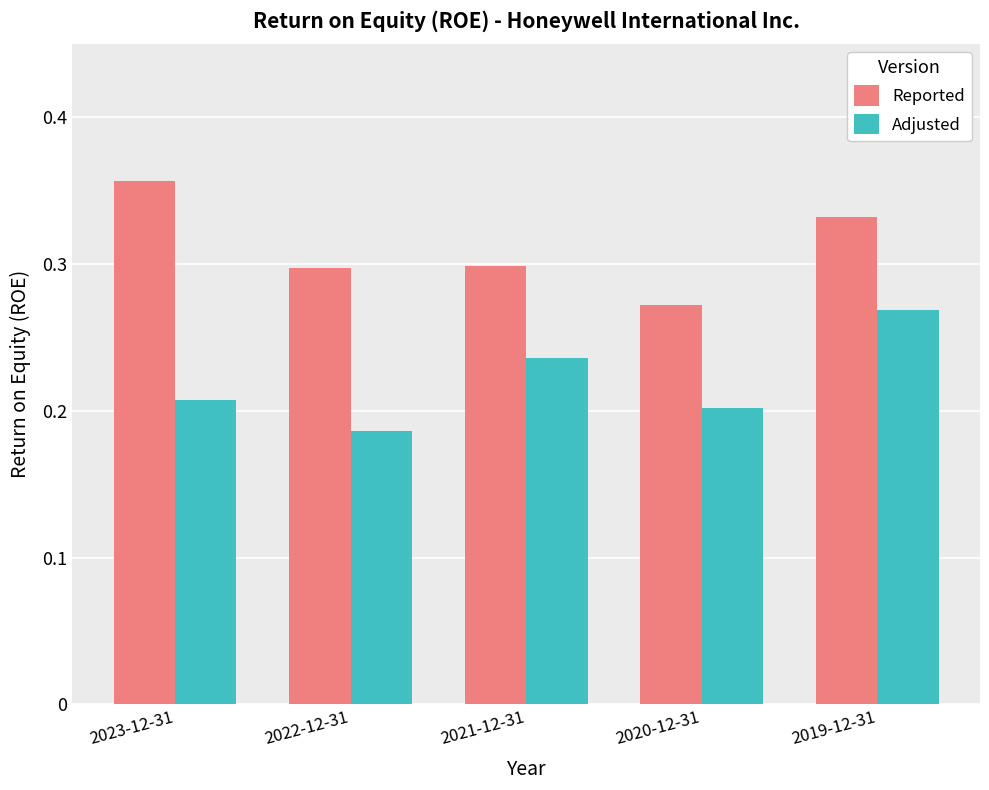

How many data points does each series have?

5